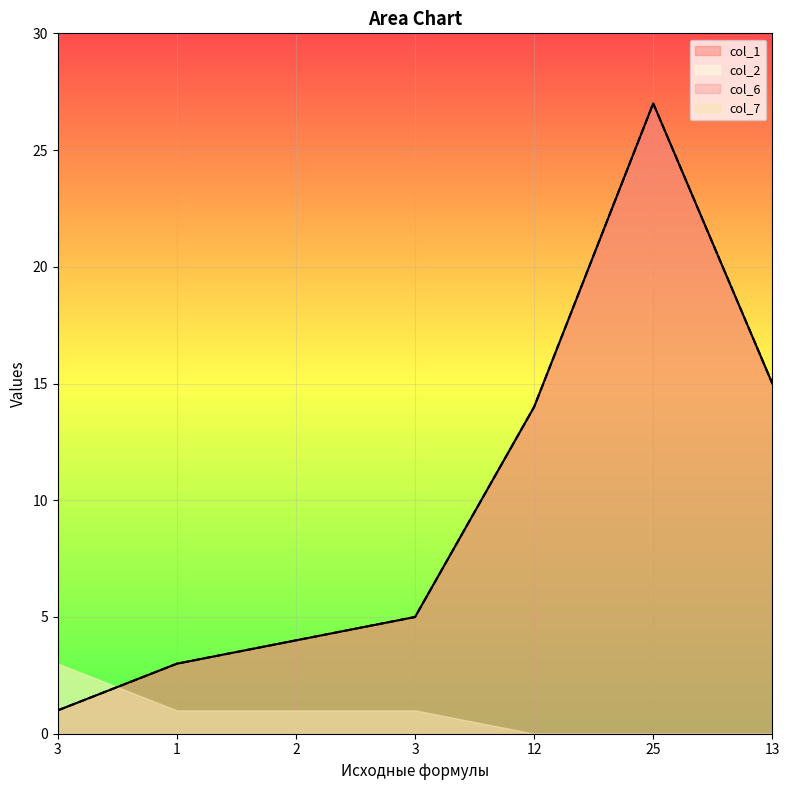

What is the value of the col_6 point at the 3rd from the left?

4